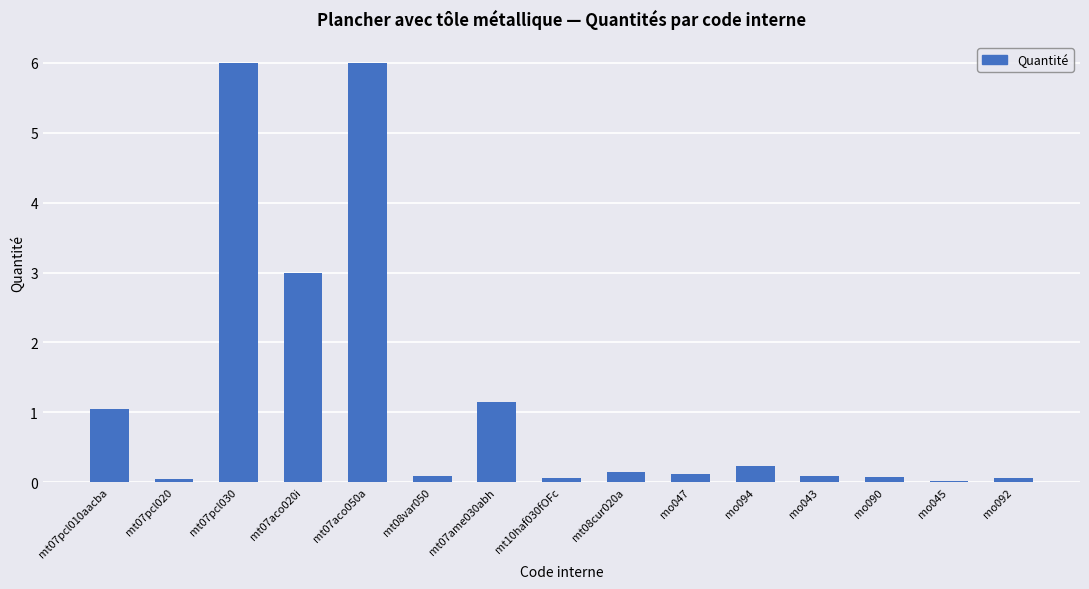

What is the sum of all values?

18.1